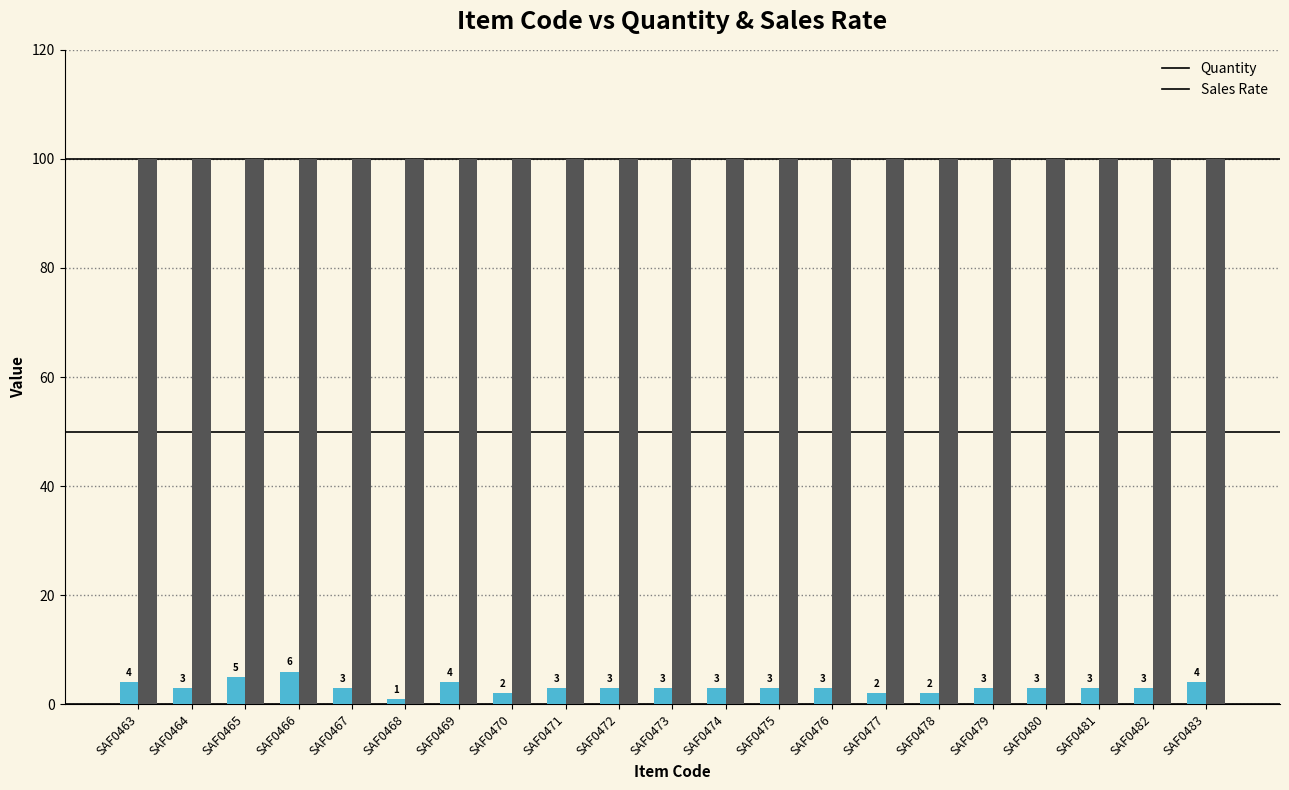

Rank the series by their average value, from highest to lowest.

Sales Rate, Quantity